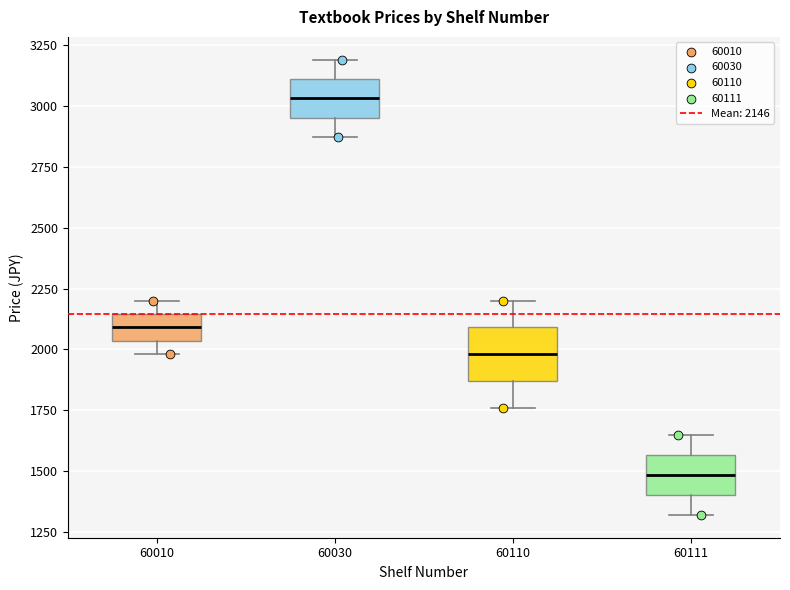

Reading left to right, read every box against the y-axis: the position of its median line, the range the box covers, and the ends of its whiskers. The values are not printed on the chart, so give them approximately, as read against the axis.

60010: median 2100, box 2050 to 2150, whiskers 2000 to 2200
60030: median 3050, box 2950 to 3100, whiskers 2850 to 3200
60110: median 2000, box 1850 to 2100, whiskers 1750 to 2200
60111: median 1500, box 1400 to 1550, whiskers 1300 to 1650